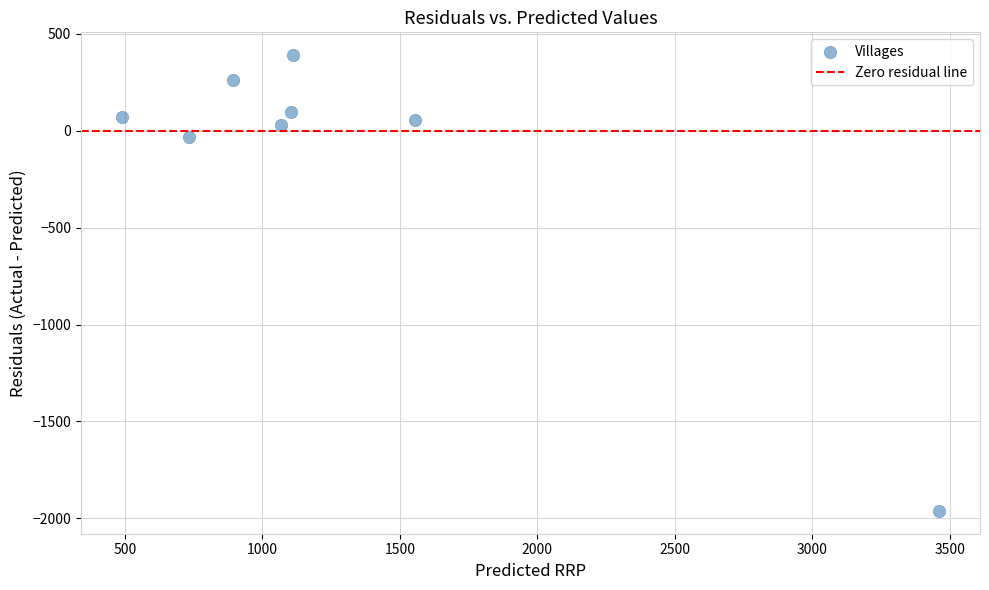

What is the range of X values (max minus min)?

2973